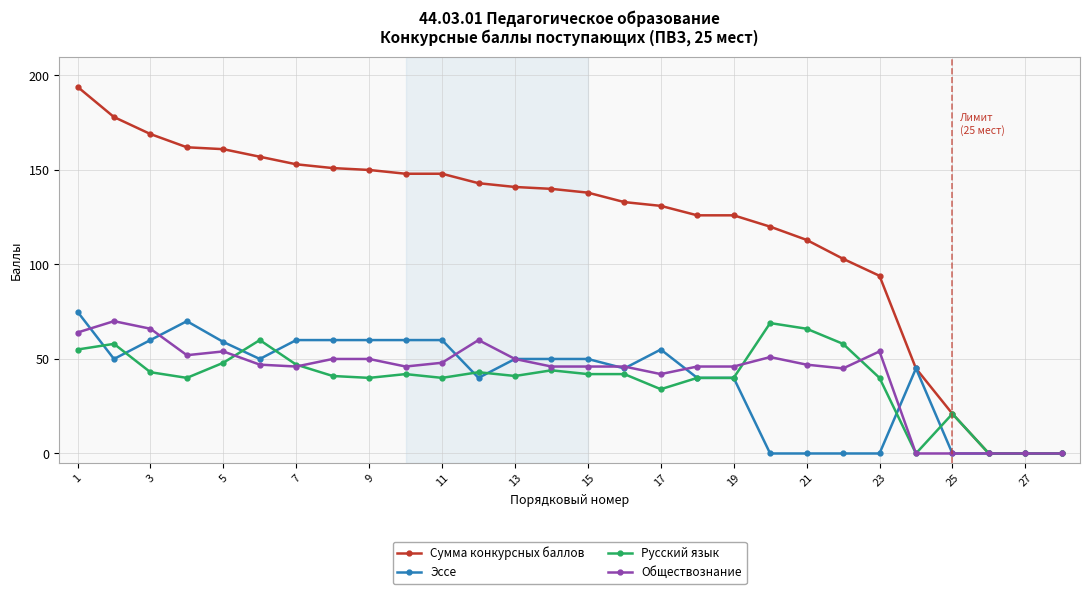

What is the value of the Сумма конкурсных баллов point at the 18th from the left?

126